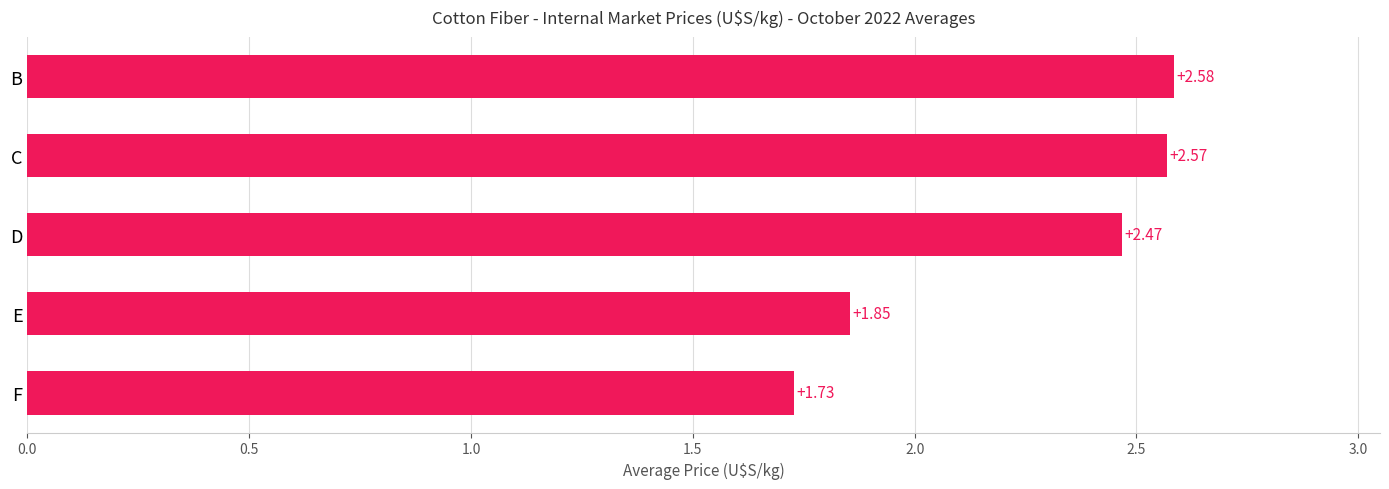

How many data points are less than 2?

2